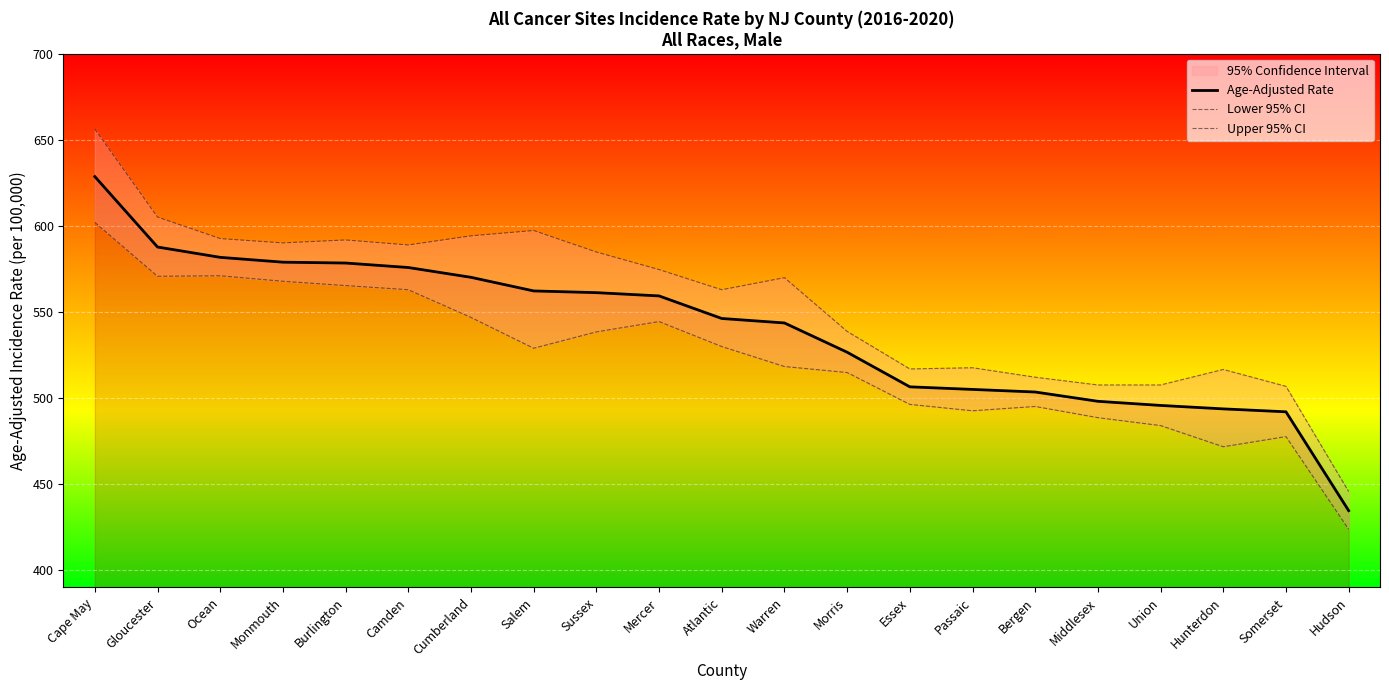

Is it true that Age-Adjusted Rate equals 648.0 at Union?

False